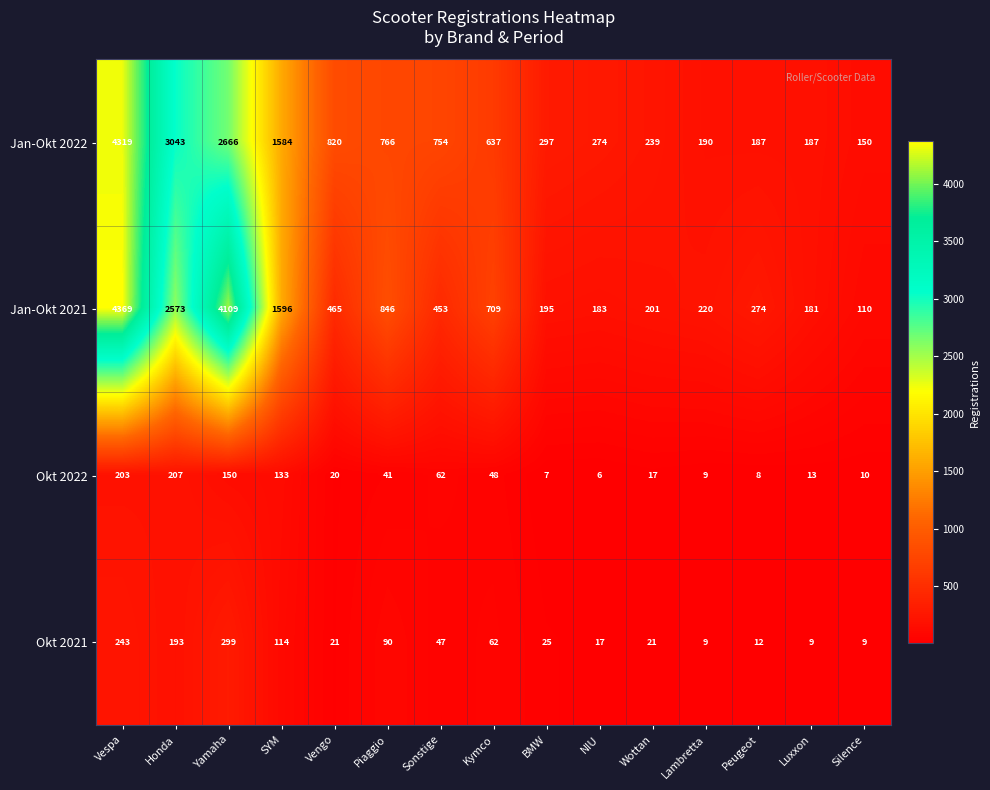

Read the Okt 2021 value at Wottan.

21